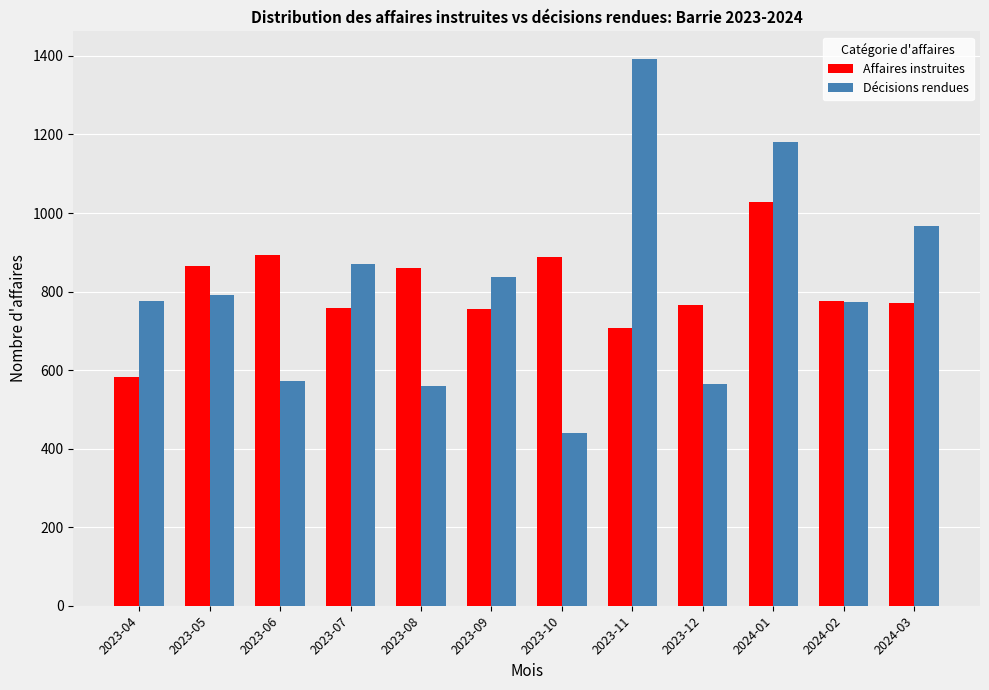

What is the label of the 11th bar from the left?

2024-02